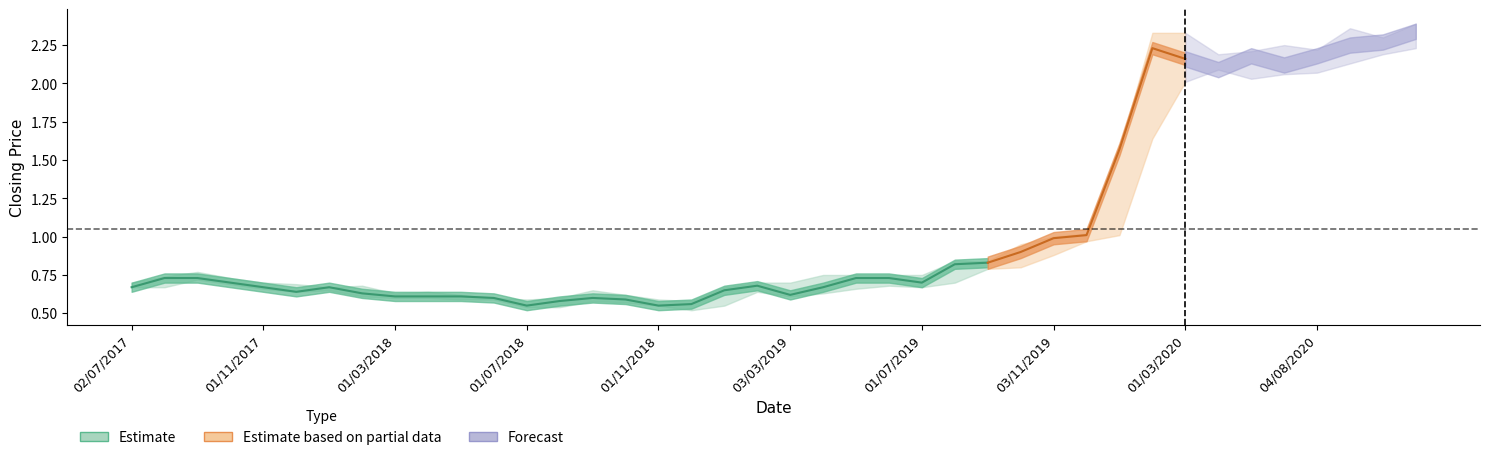

Between Closing and 36, which is larger?

Closing